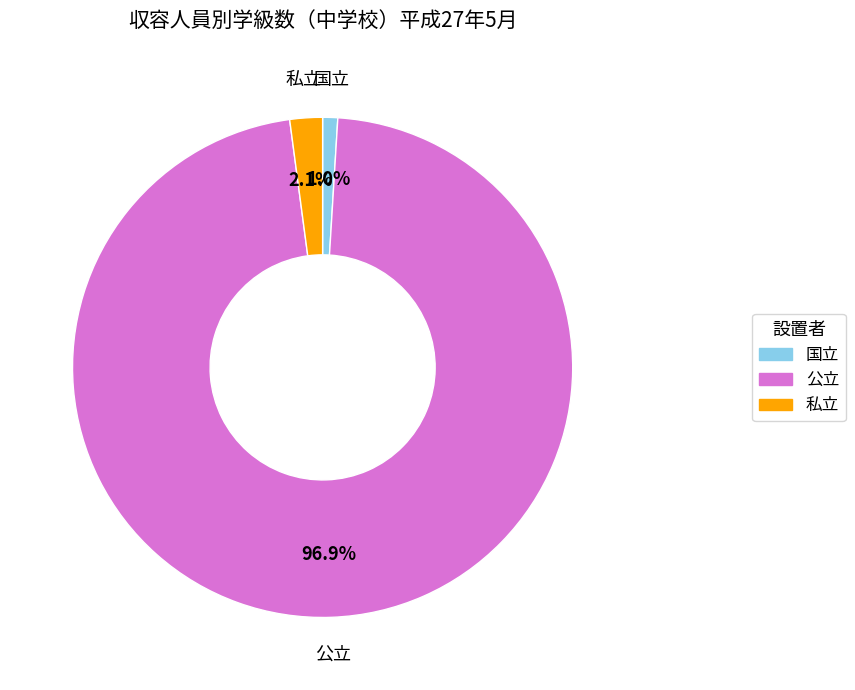

To the nearest percent, what percentage of the pie is 国立?

1%